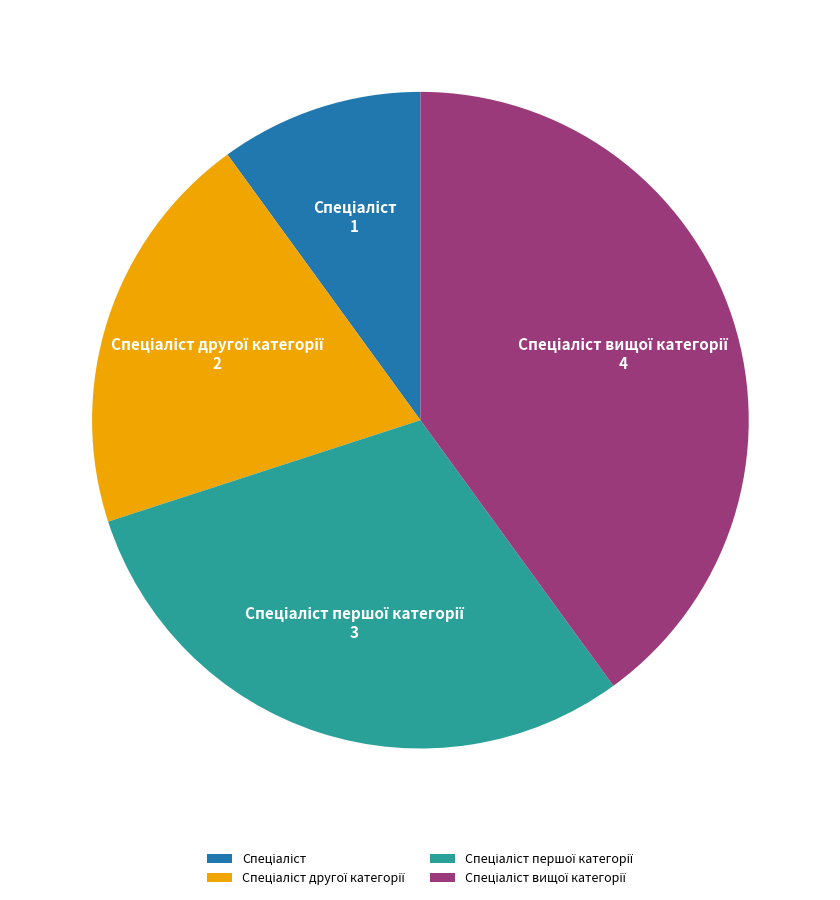

Does any single category account for the majority?

No